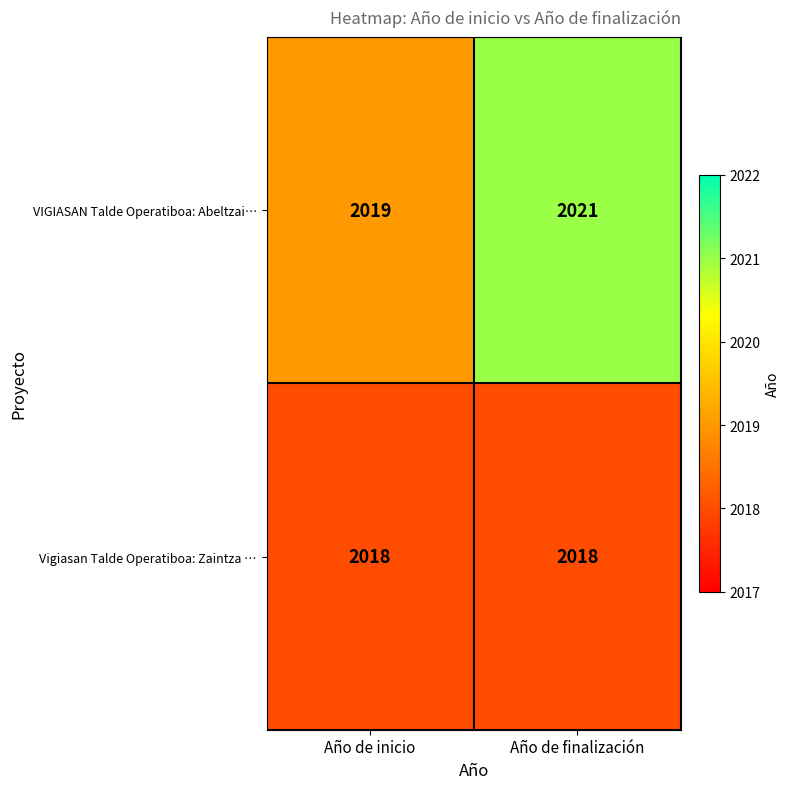

Reading right to left, list all the values displayed in this chart.

VIGIASAN Talde Operatiboa: Abeltzai…: 2021	2019
Vigiasan Talde Operatiboa: Zaintza …: 2018	2018